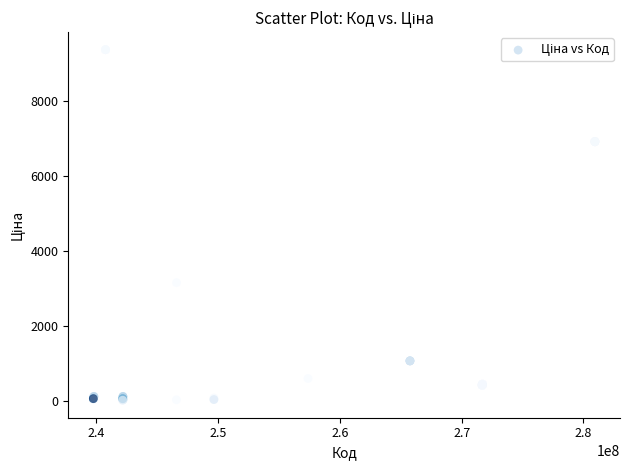

What Y value in the scatter plot is closest to 4699?

3157.9